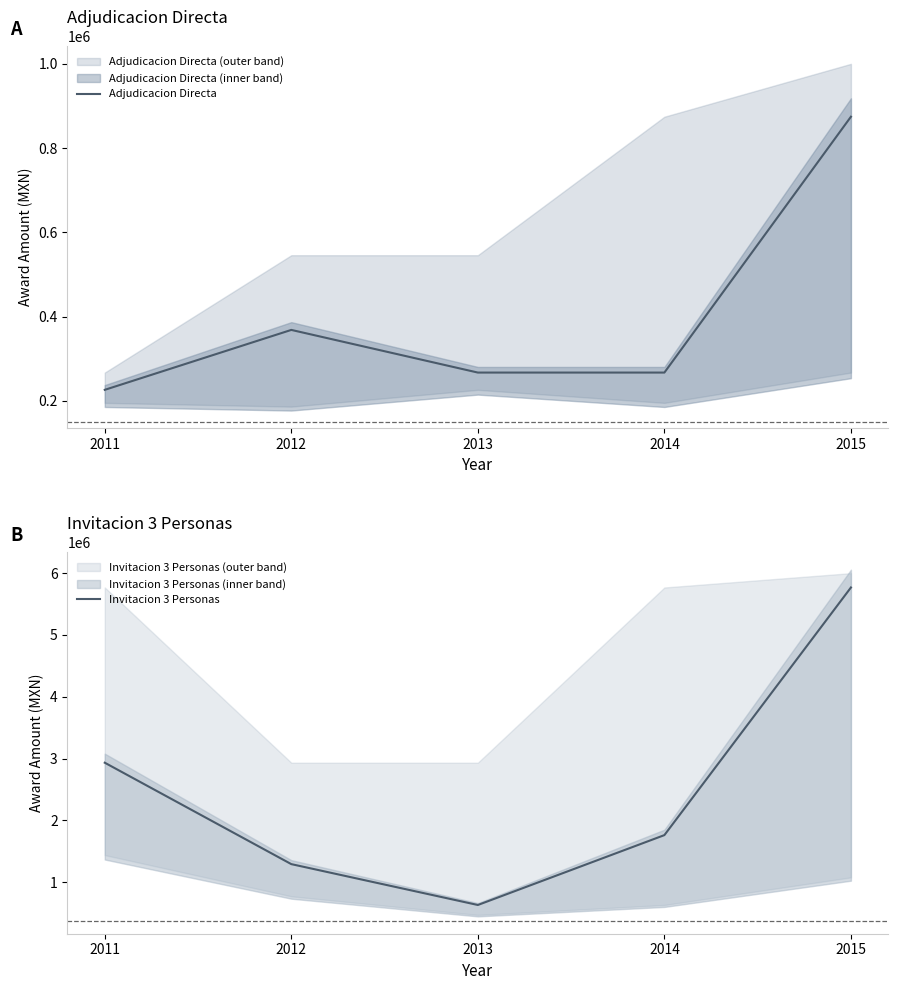

What is the total value across all series at 2012?

1658872.7